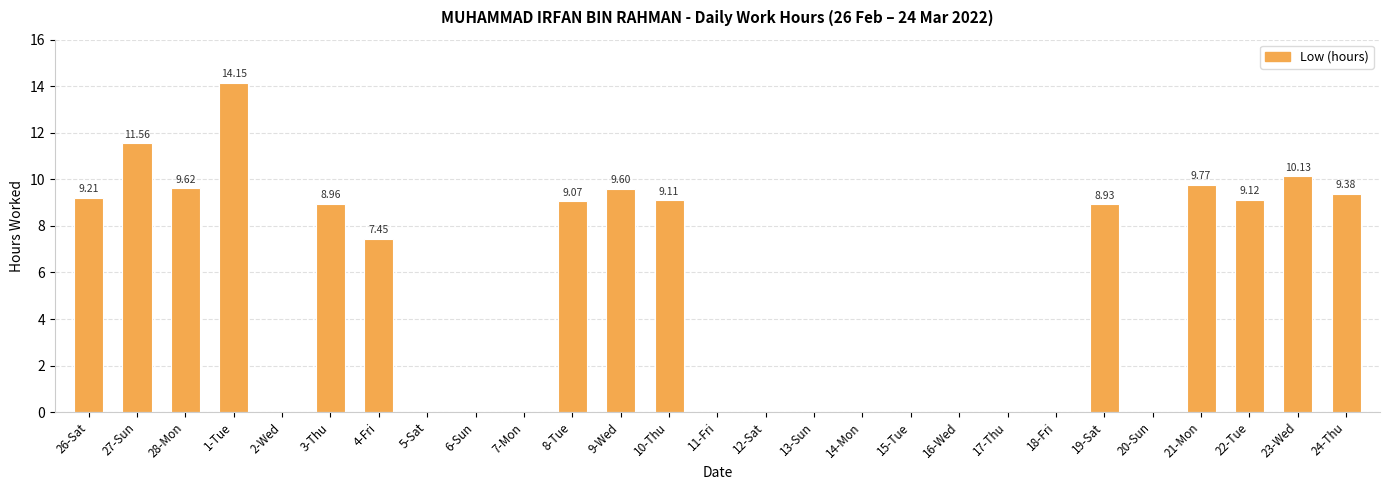

What is the sum of all values?

136.1